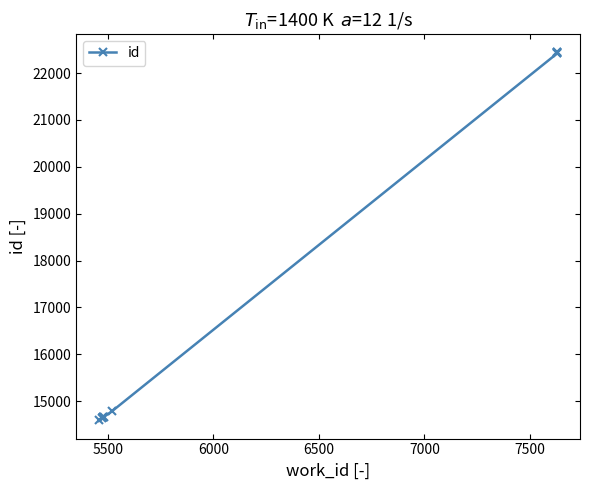

The chart shows a value of 20047 at 5000. True or false?

False